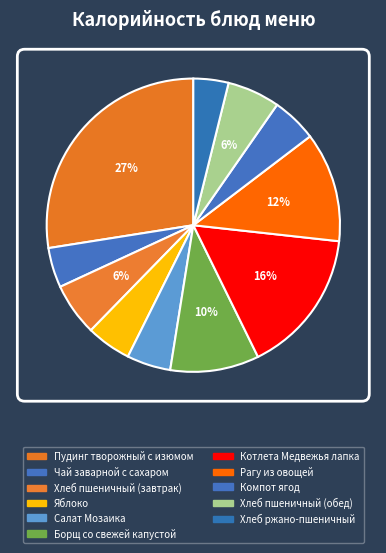

To the nearest percent, what is the combined percentage of Пудинг творожный с изюмом and Яблоко?

32%